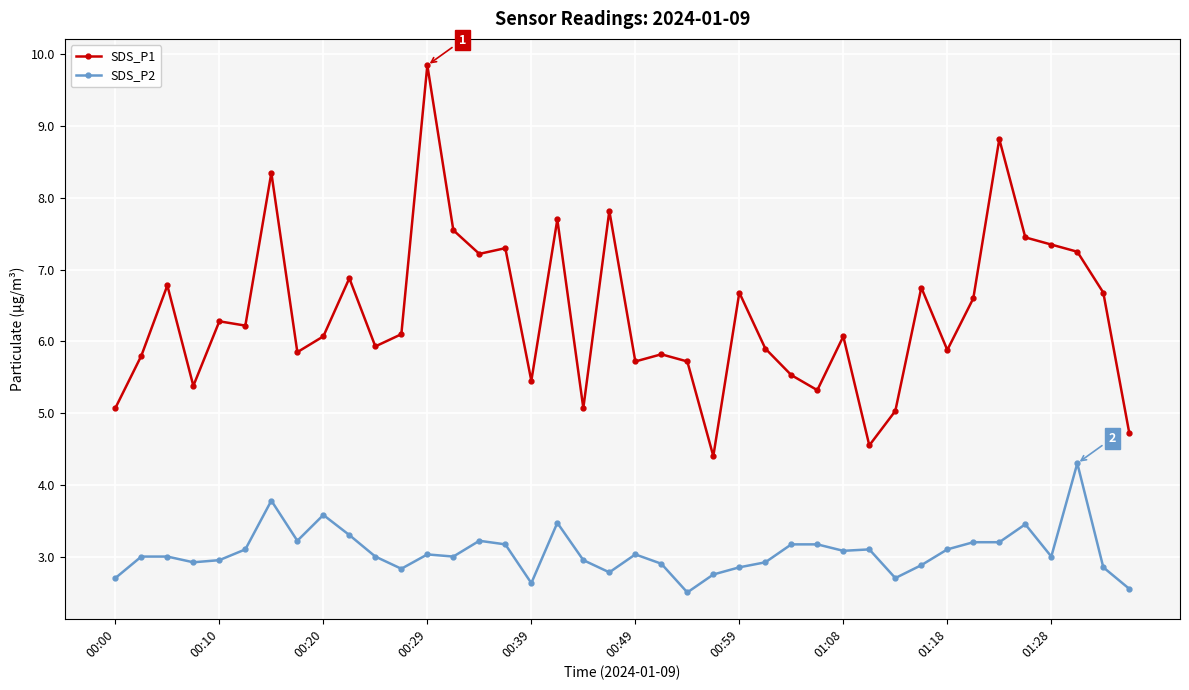

True or false: SDS_P2 and SDS_P1 intersect in this chart.

False